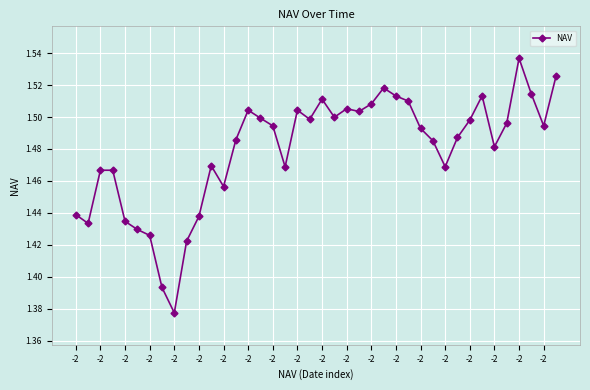

What is the difference between the maximum and minimum values?

0.2